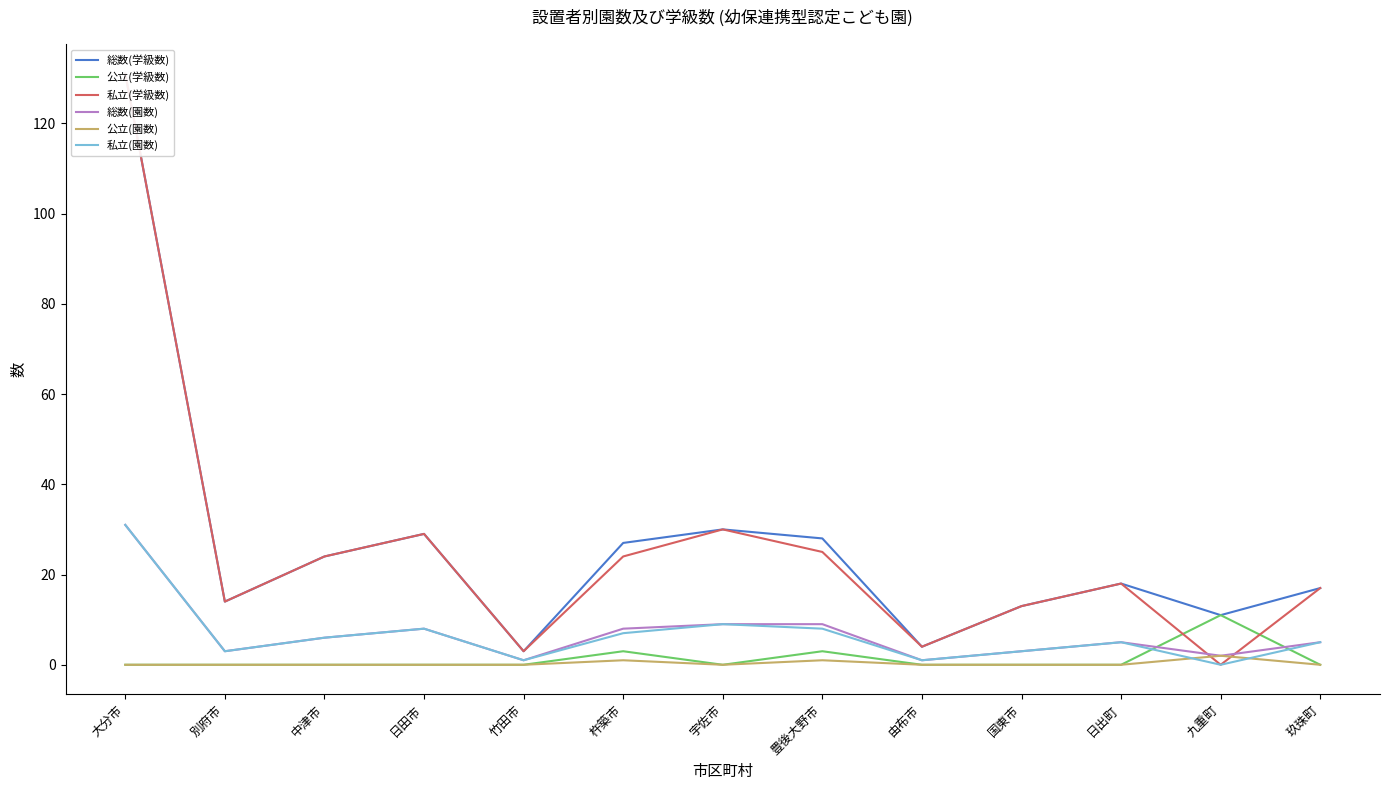

List the series in order of their peak value, lowest first.

公立(園数), 公立(学級数), 総数(園数), 私立(園数), 総数(学級数), 私立(学級数)